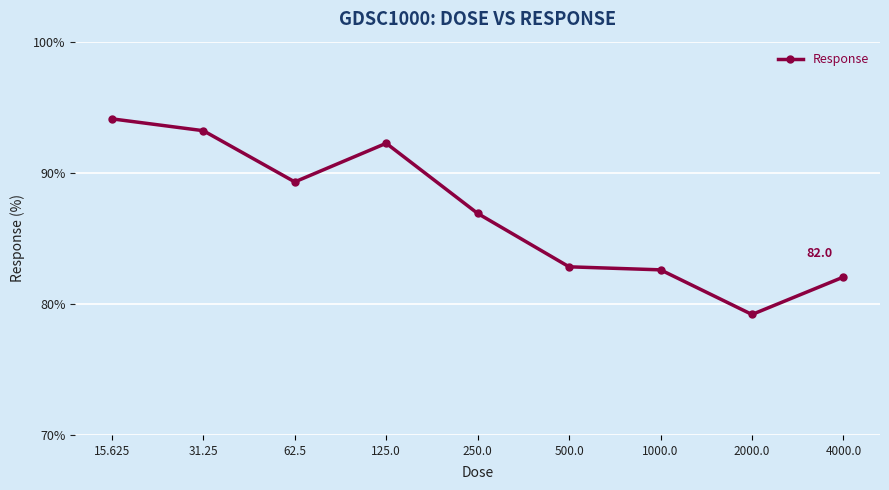

Which has a higher value, 15.625 or 4000.0?

15.625